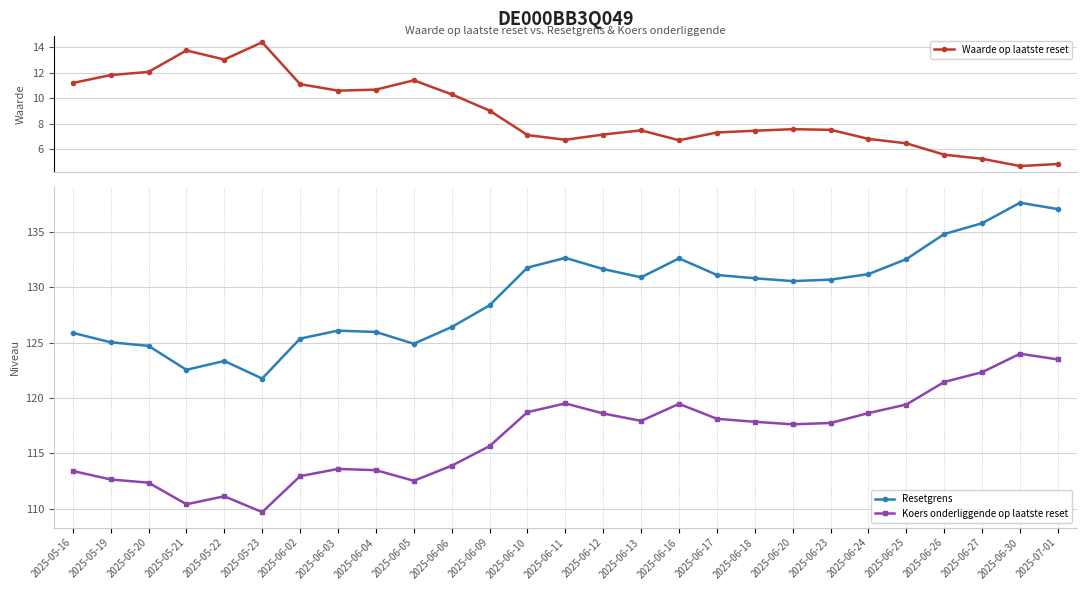

What value does the Waarde op laatste reset series have at 2025-06-10?

7.1